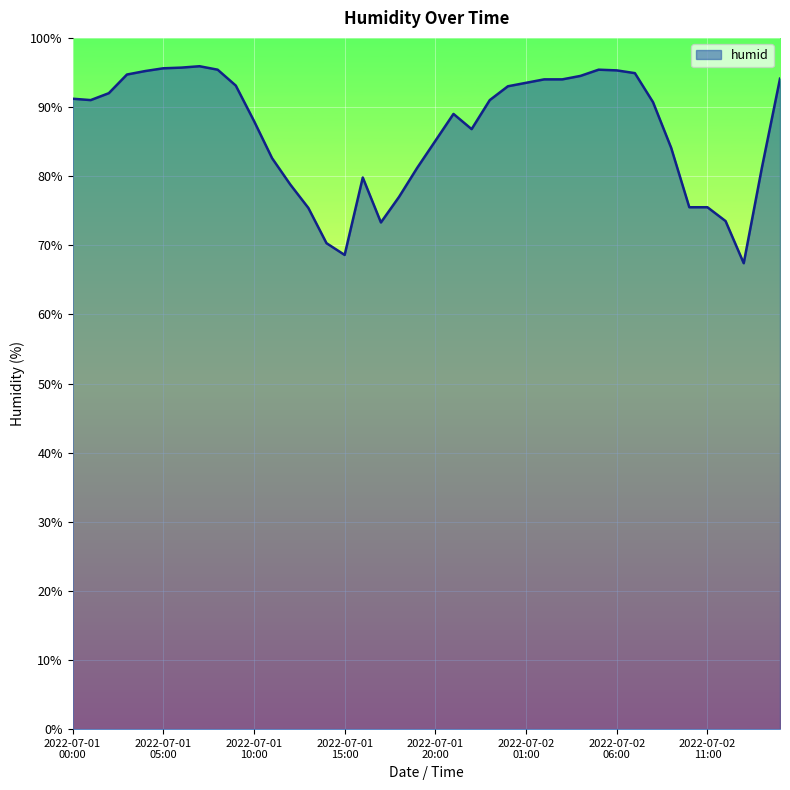

What is the greatest value displayed?

95.9